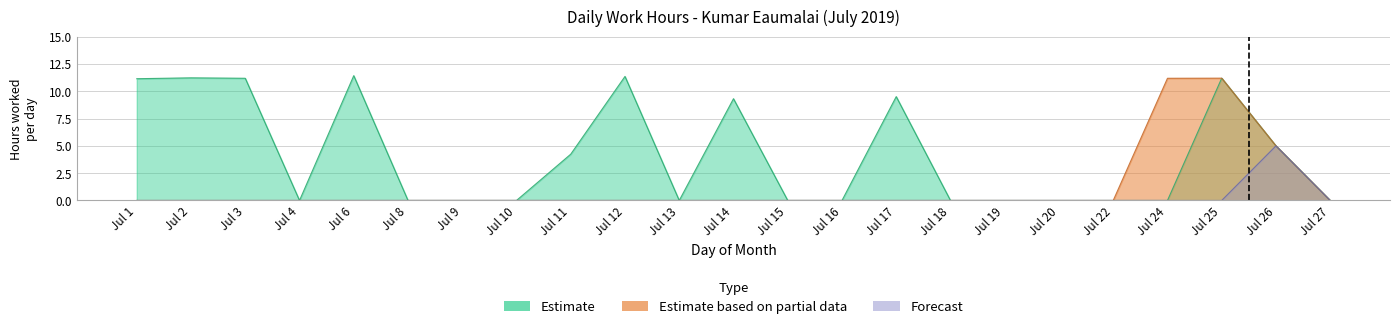

At which category is the sum across all series the highest?

Jul 25